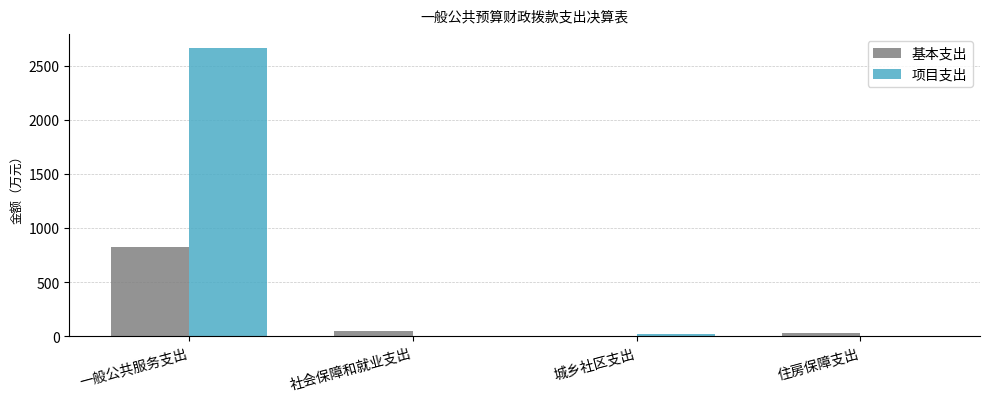

At which category is the sum across all series the highest?

一般公共服务支出